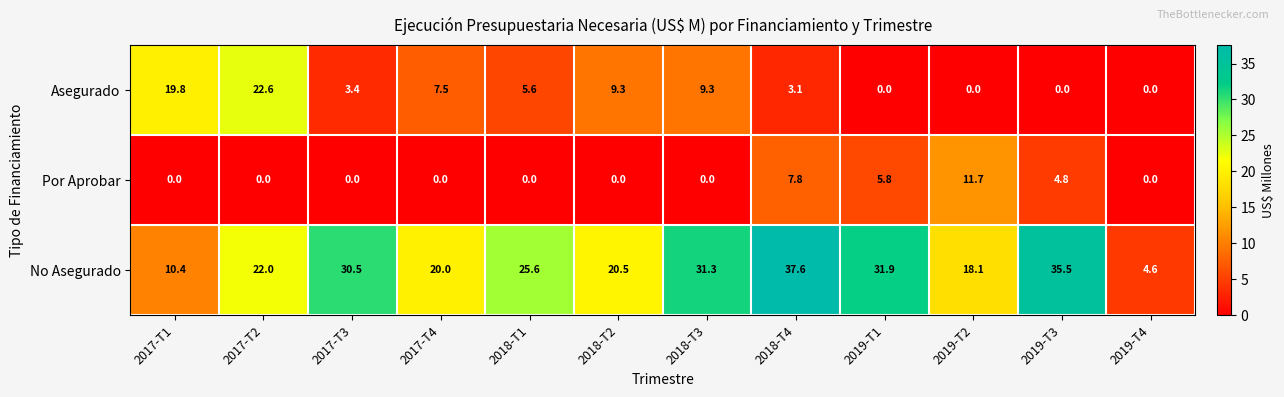

True or false: No Asegurado has a value of 31.3 at 2018-T3.

True